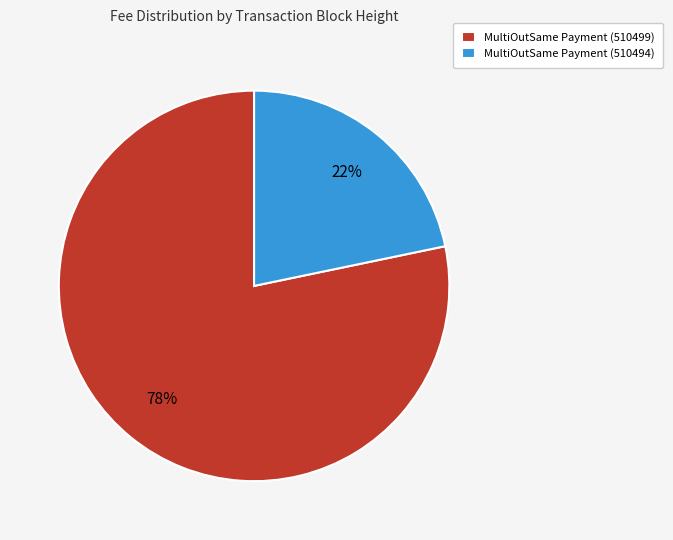

Is the sum of MultiOutSame Payment (510499) and MultiOutSame Payment (510494) greater than half?

Yes